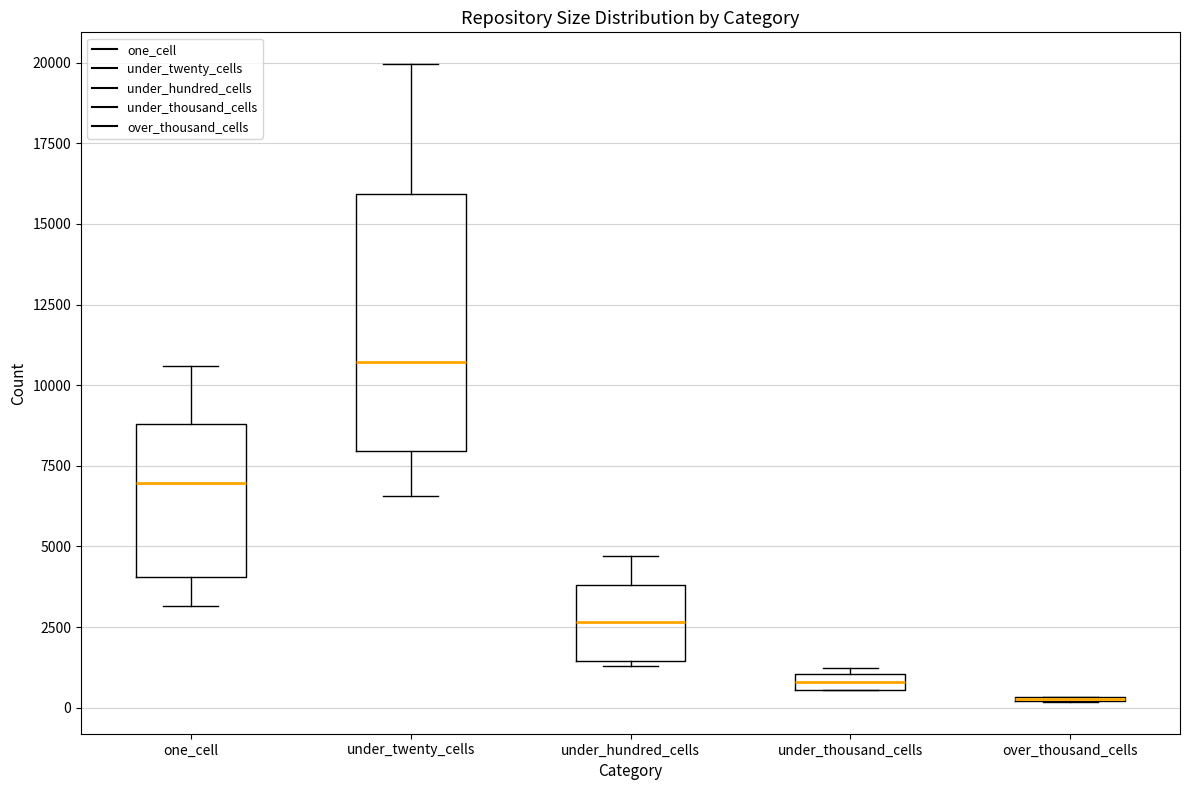

Which box is the tallest, from its lower edge to its upper edge?

under_twenty_cells